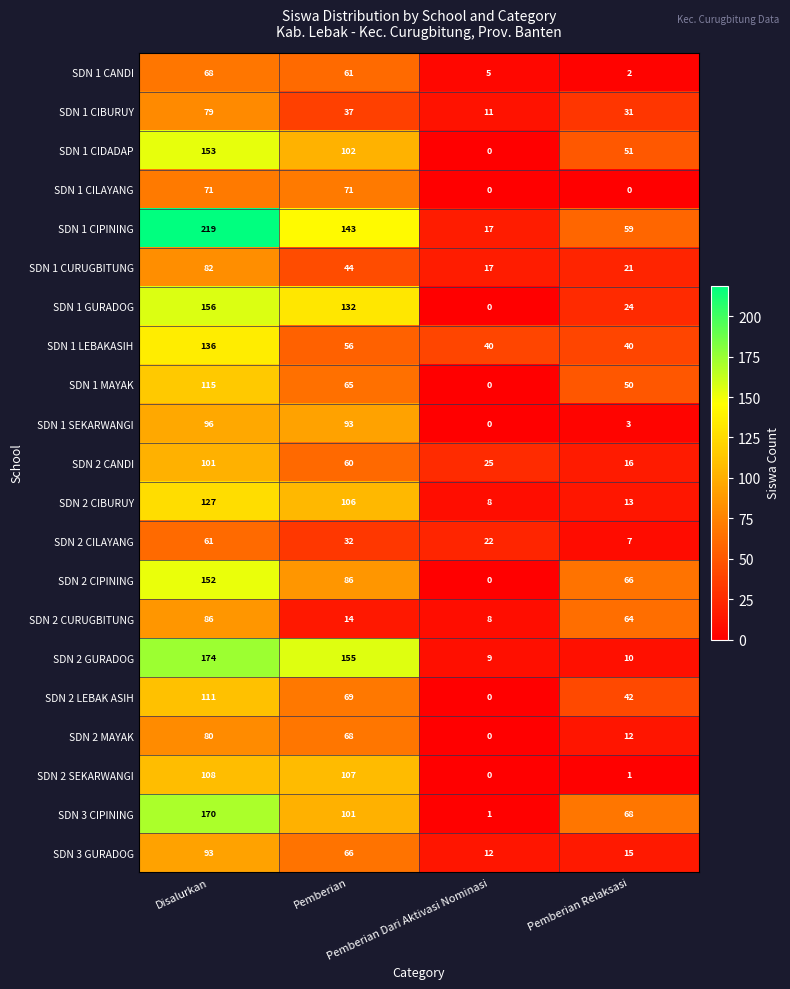

Which series has the largest total across all categories?

SDN 1 CIPINING